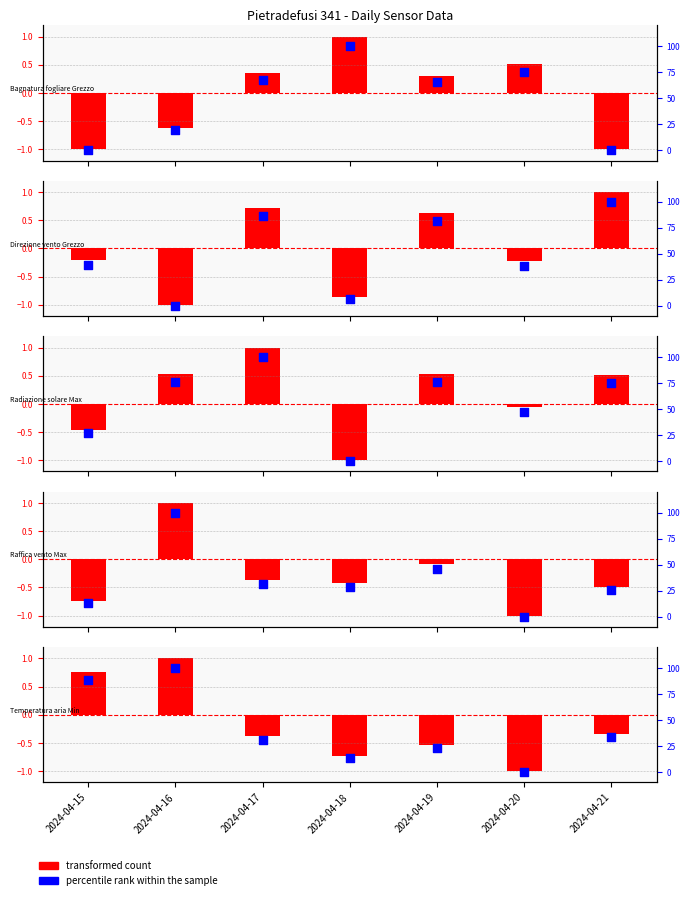

Which series contains the highest Y value?

percentile rank within the sample